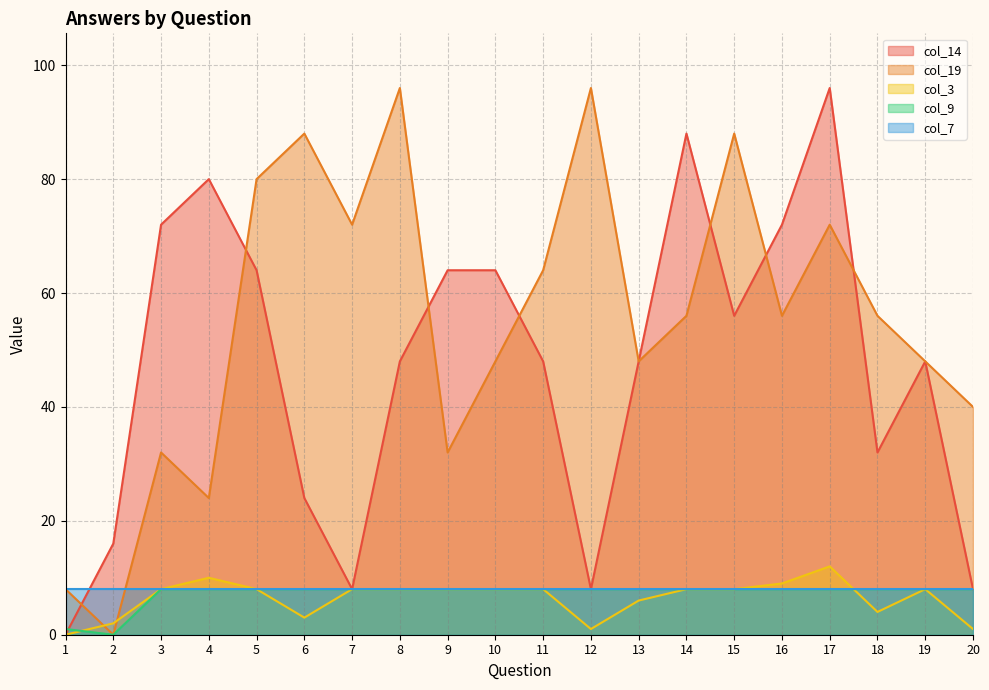

True or false: col_14 and col_3 intersect in this chart.

False